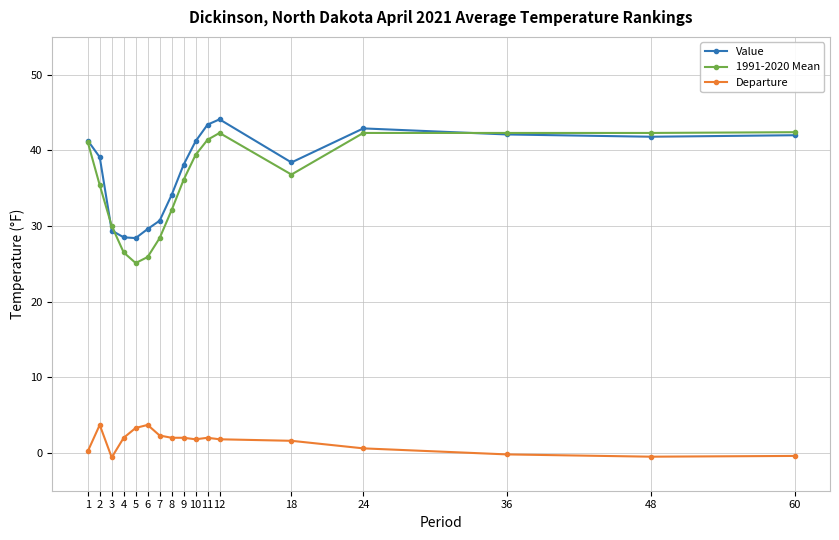

What is the difference between the second highest and minimum values in the 1991-2020 Mean series?

17.2